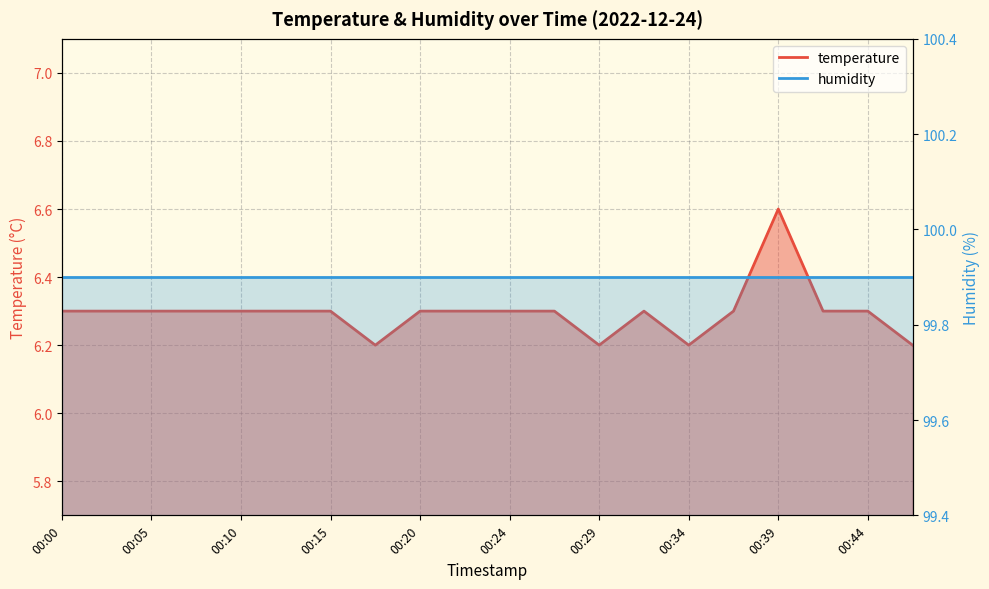

What is the value of the 6th point from the left?

6.3